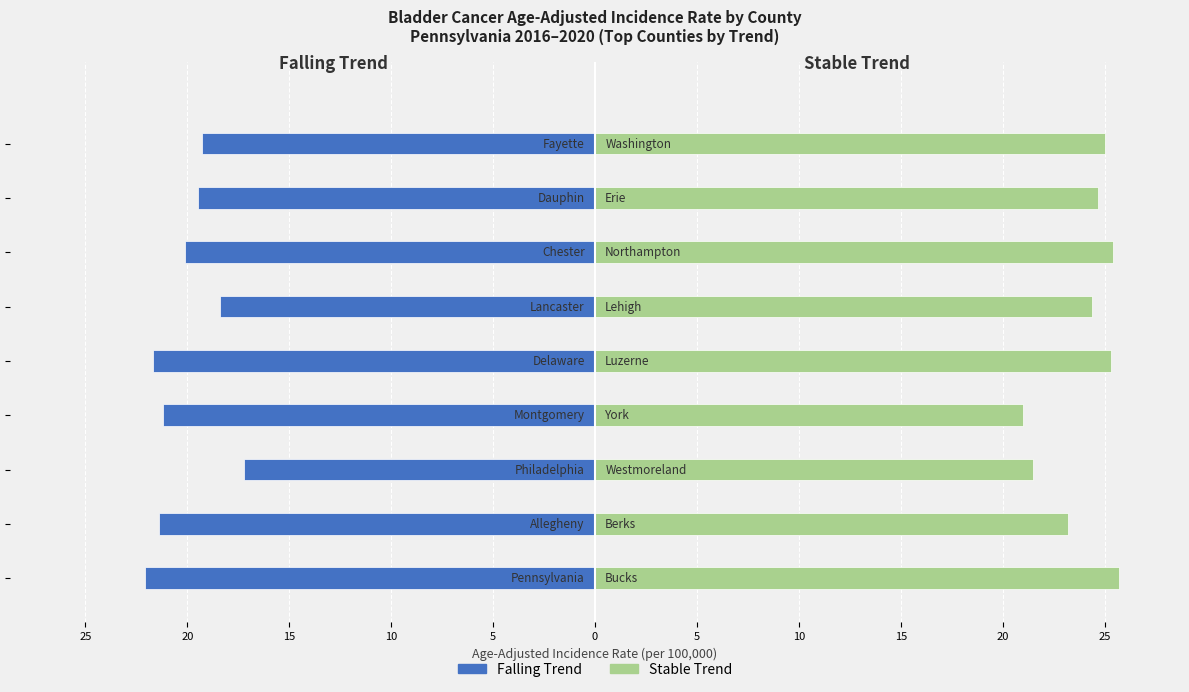

Reading right to left, extract all data points from this chart.

Falling: -19.3	-19.5	-20.1	-18.4	-21.7	-21.2	-17.2	-21.4	-22.1
Stable: 25.0	24.7	25.4	24.4	25.3	21.0	21.5	23.2	25.7